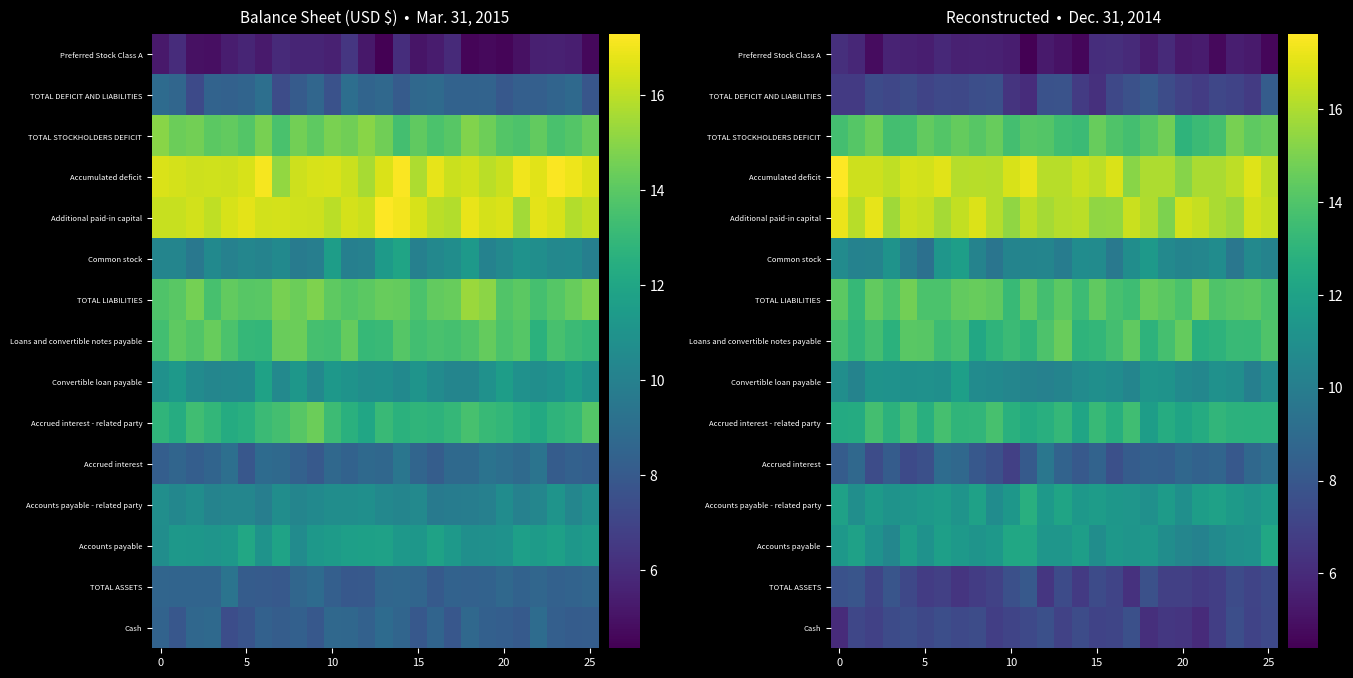

At how many categories does at least one series exceed 12?

26